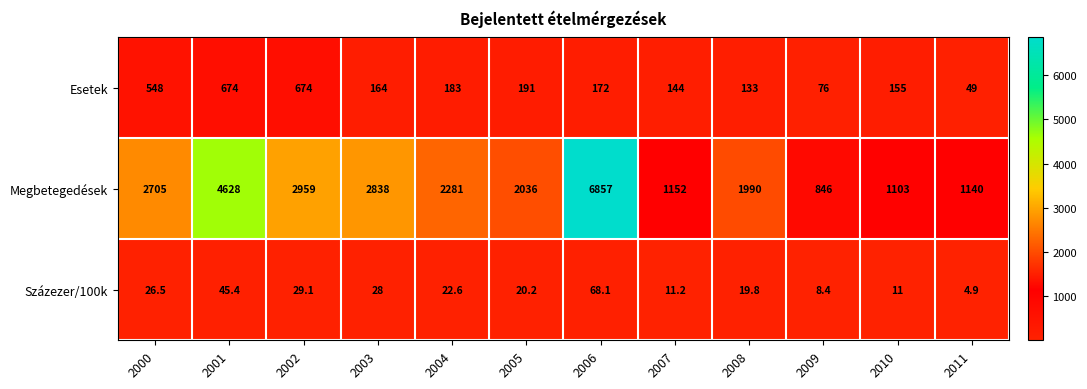

Is it true that Esetek equals 674.0 at 2002?

True